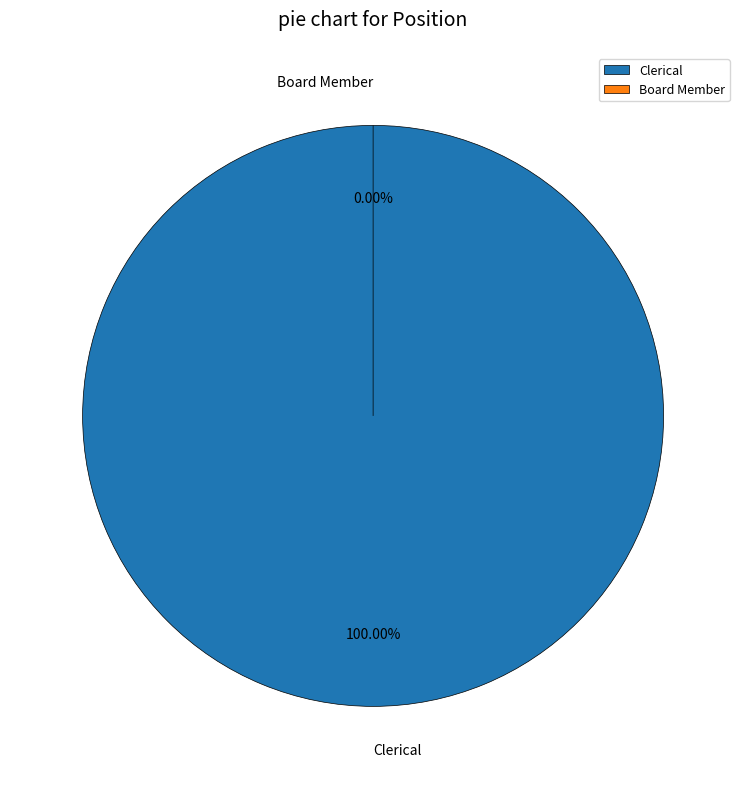

Between Board Member and Board Member, which is larger?

Board Member